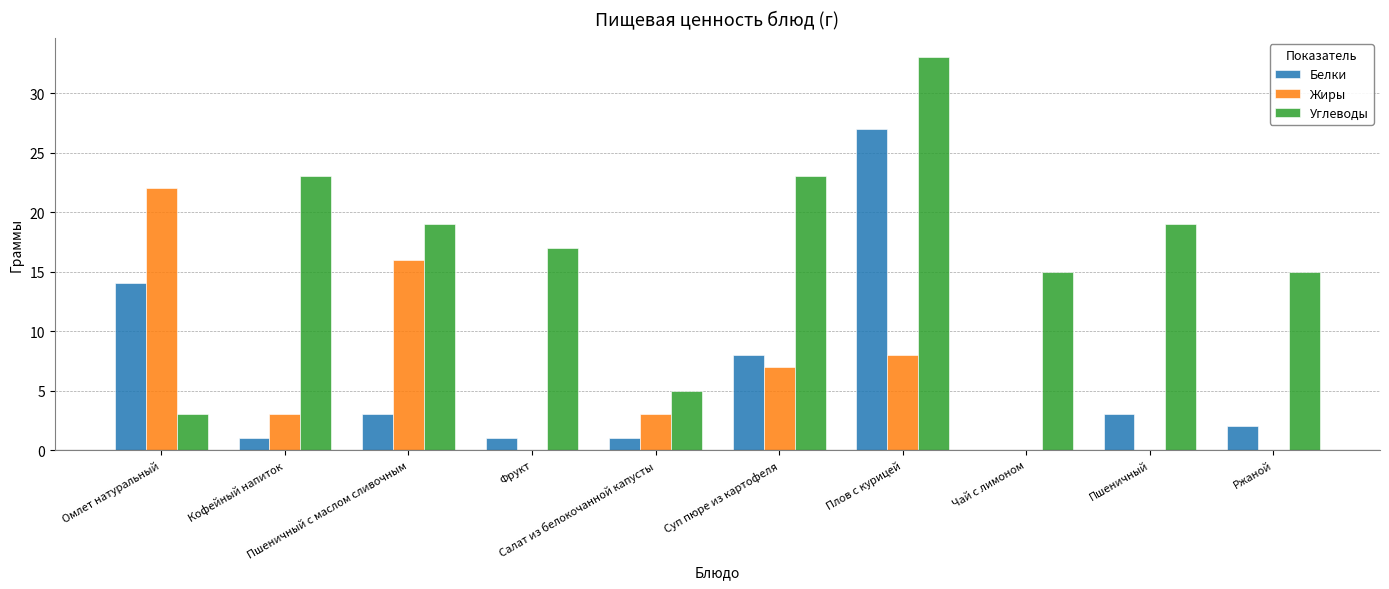

What is the sum of the Жиры values at Суп пюре из картофеля and Пшеничный с маслом сливочным?

23